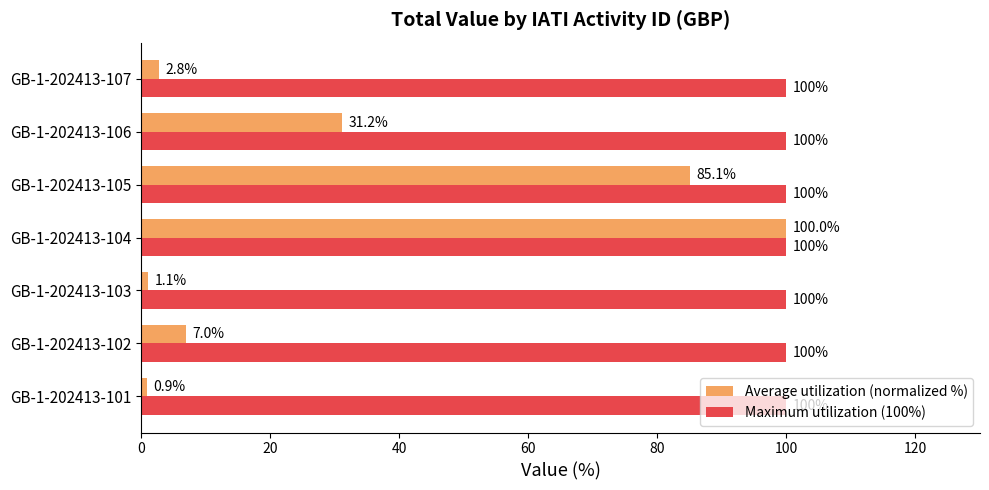

At how many categories does at least one series exceed 73?

7